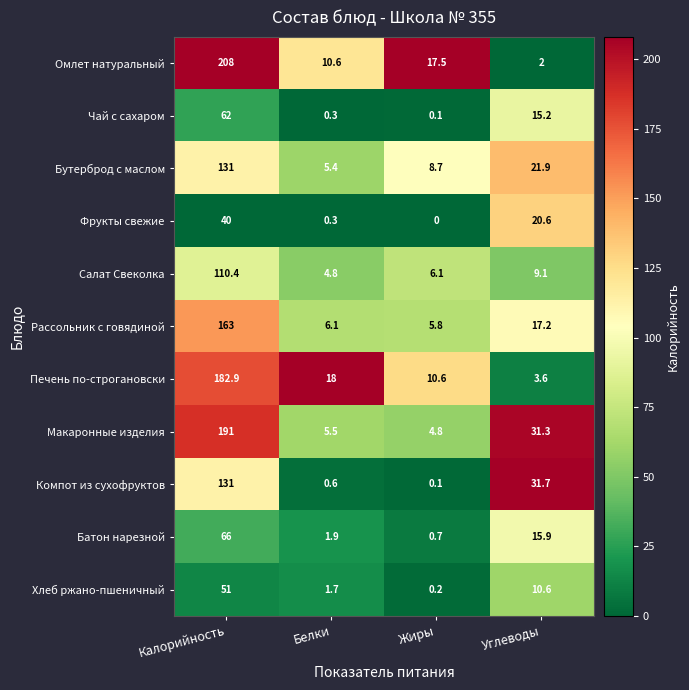

Is it true that Чай с сахаром equals 0.3 at Белки?

True